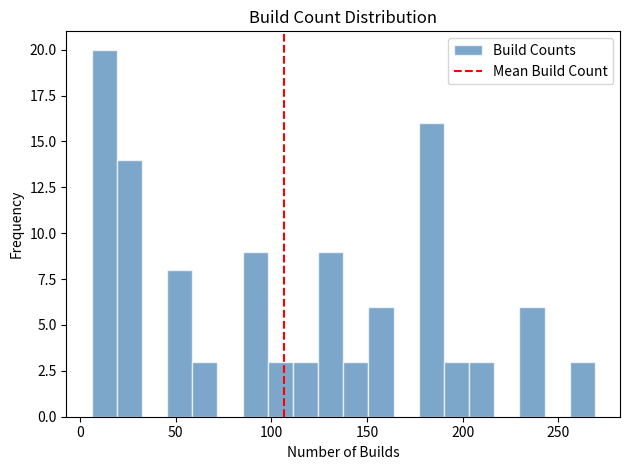

Read against the x-axis, roughly where is the centre of the tallest bar?

15